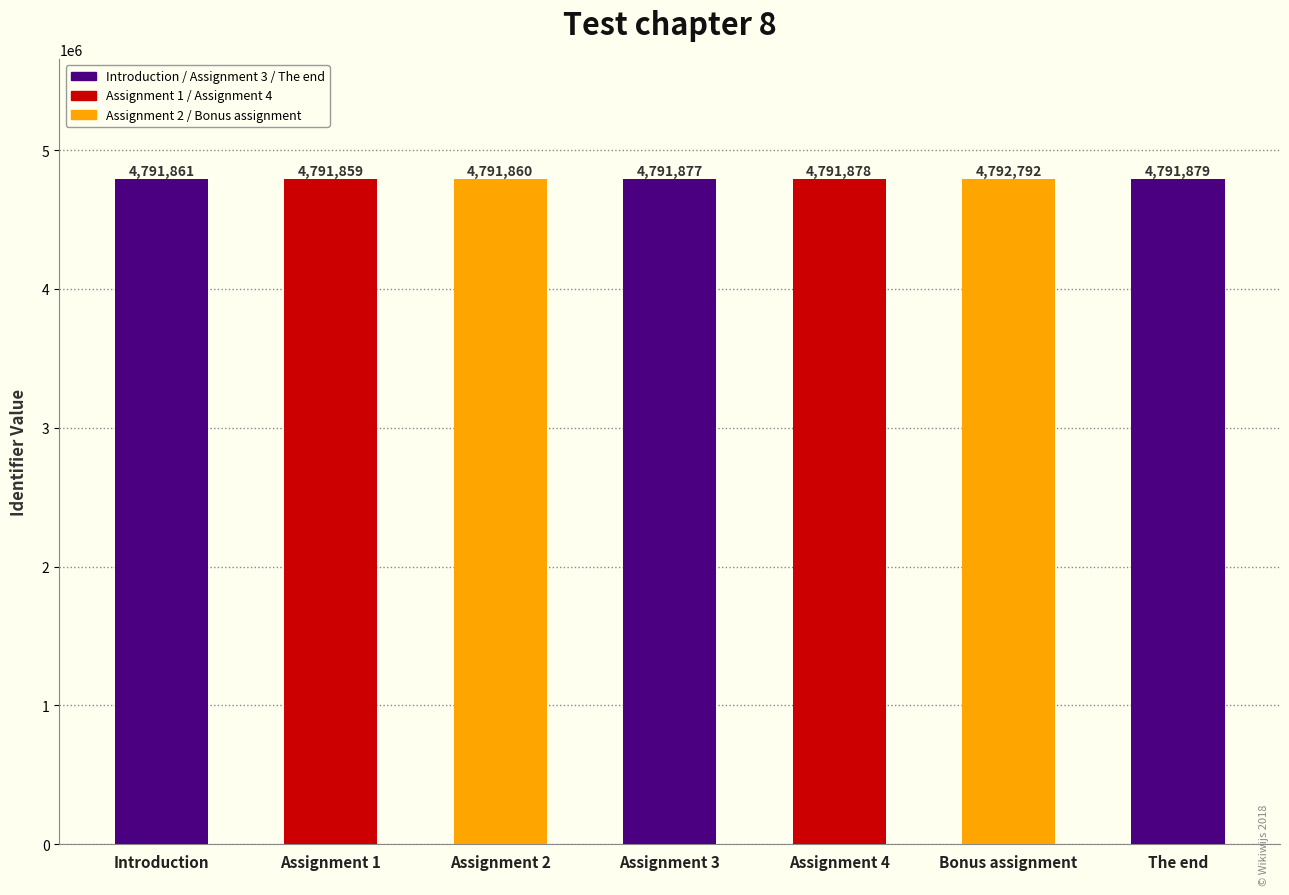

What position from the left is Assignment 3?

4